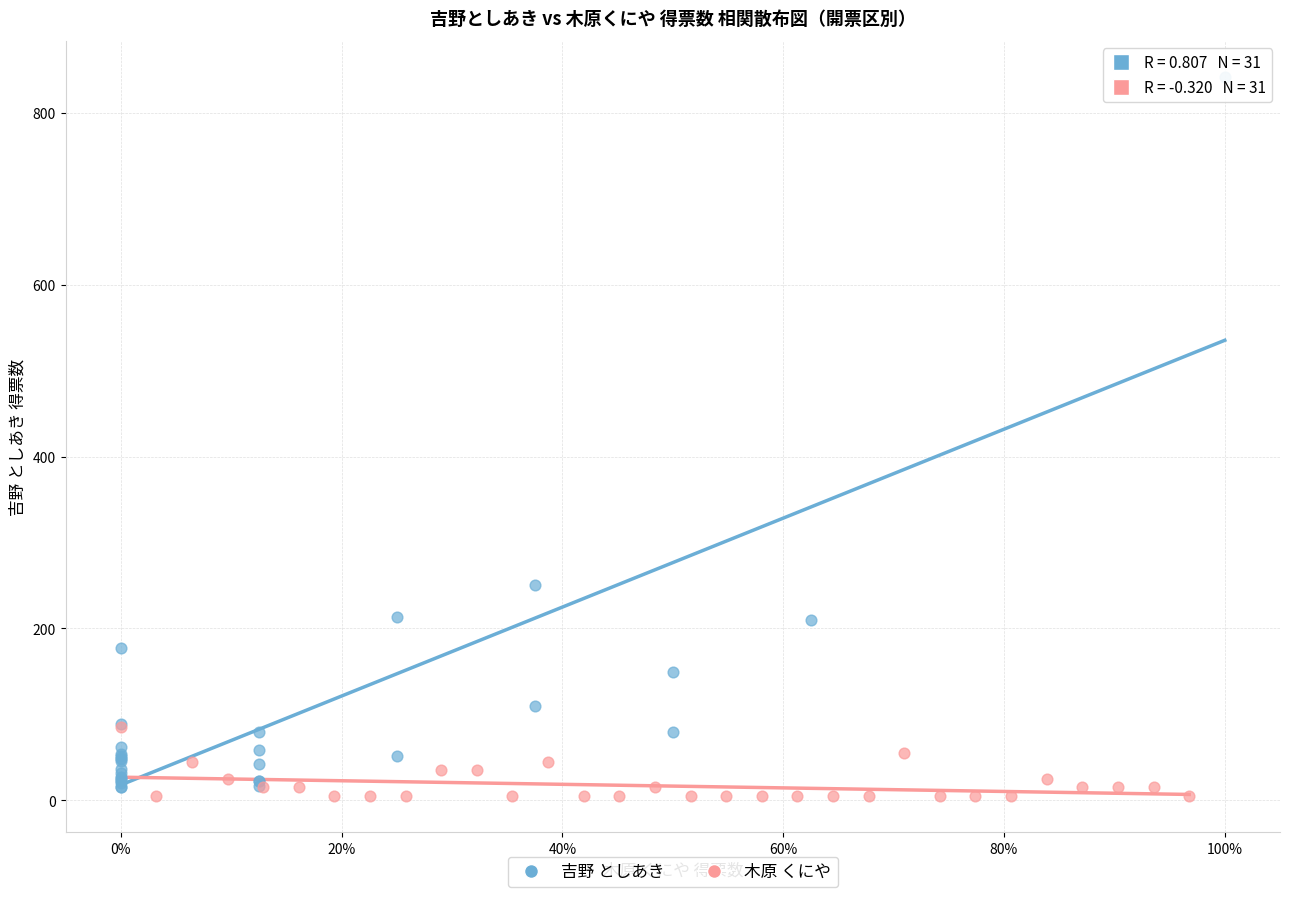

Which series reaches the maximum Y coordinate?

吉野 としあき